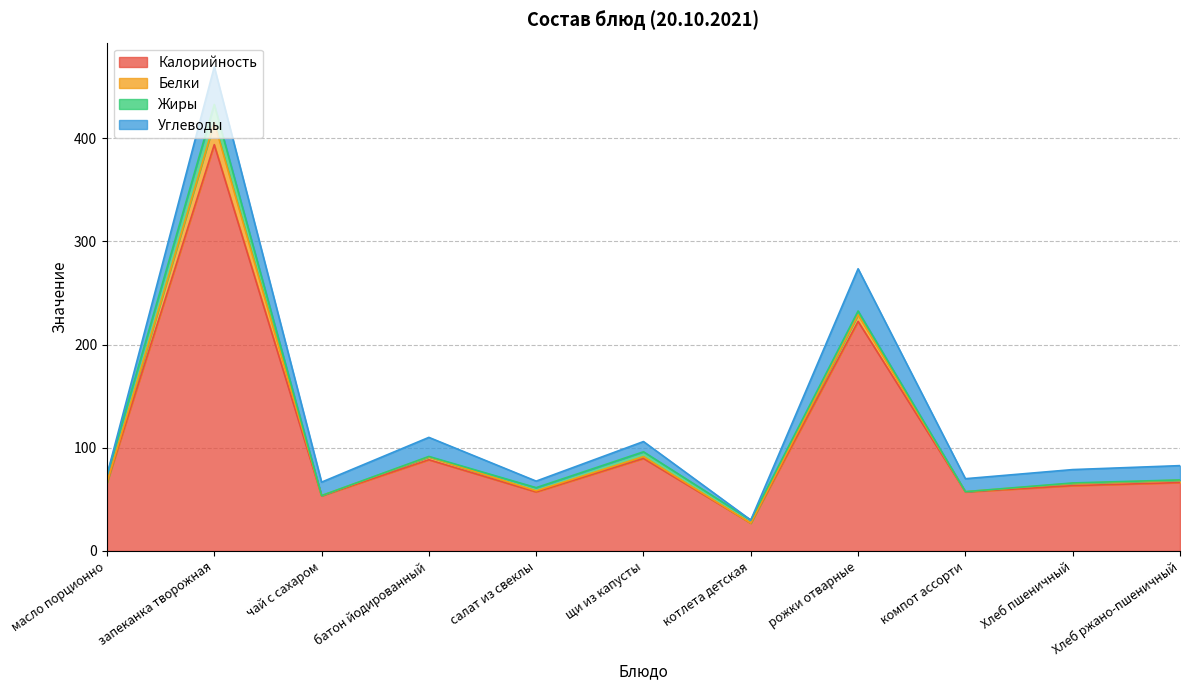

In Калорийность, how many points are lower than both neighbors (excluding endpoints)?

4